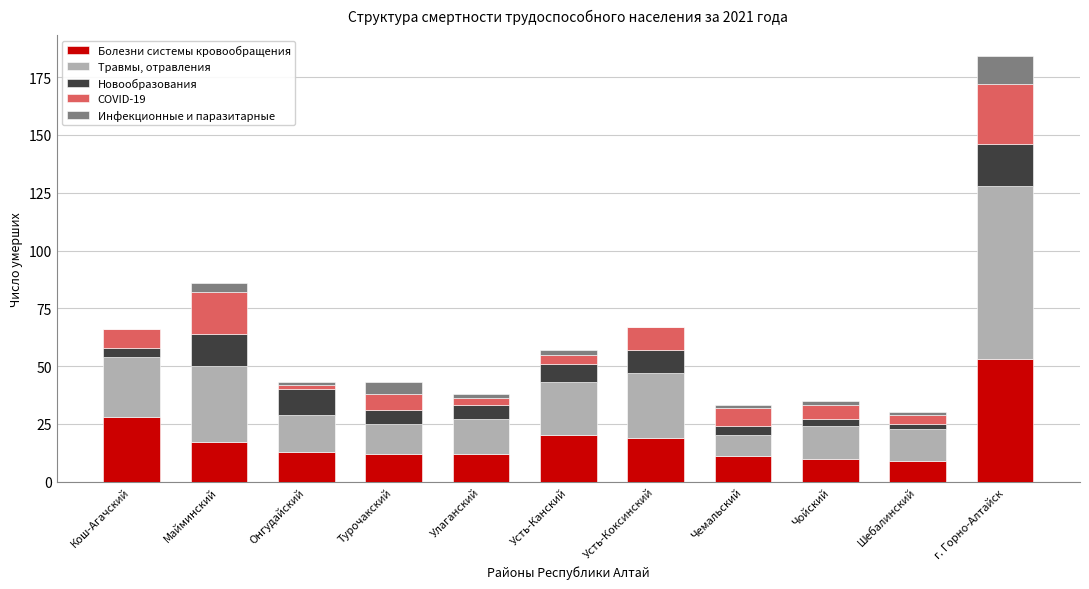

At which category is the sum across all series the highest?

г. Горно-Алтайск